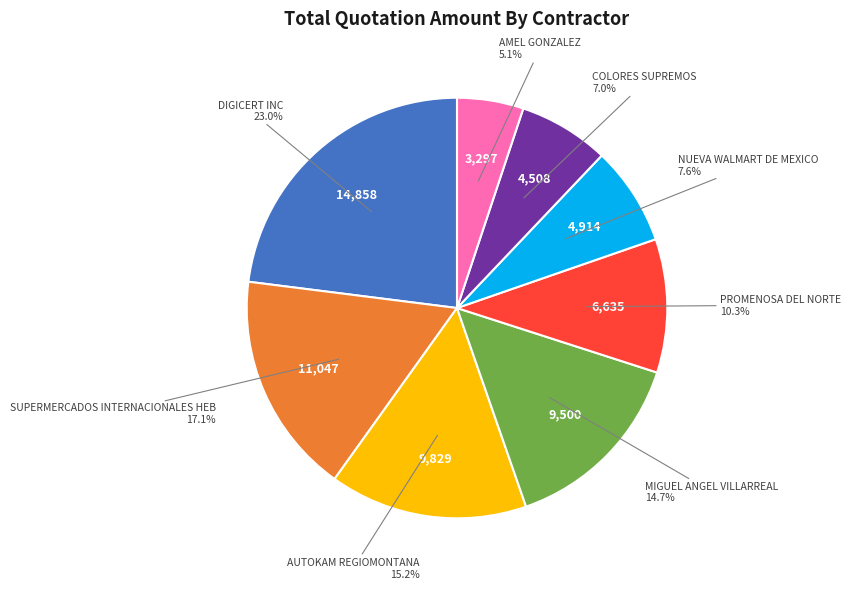

Does any single category account for the majority?

No